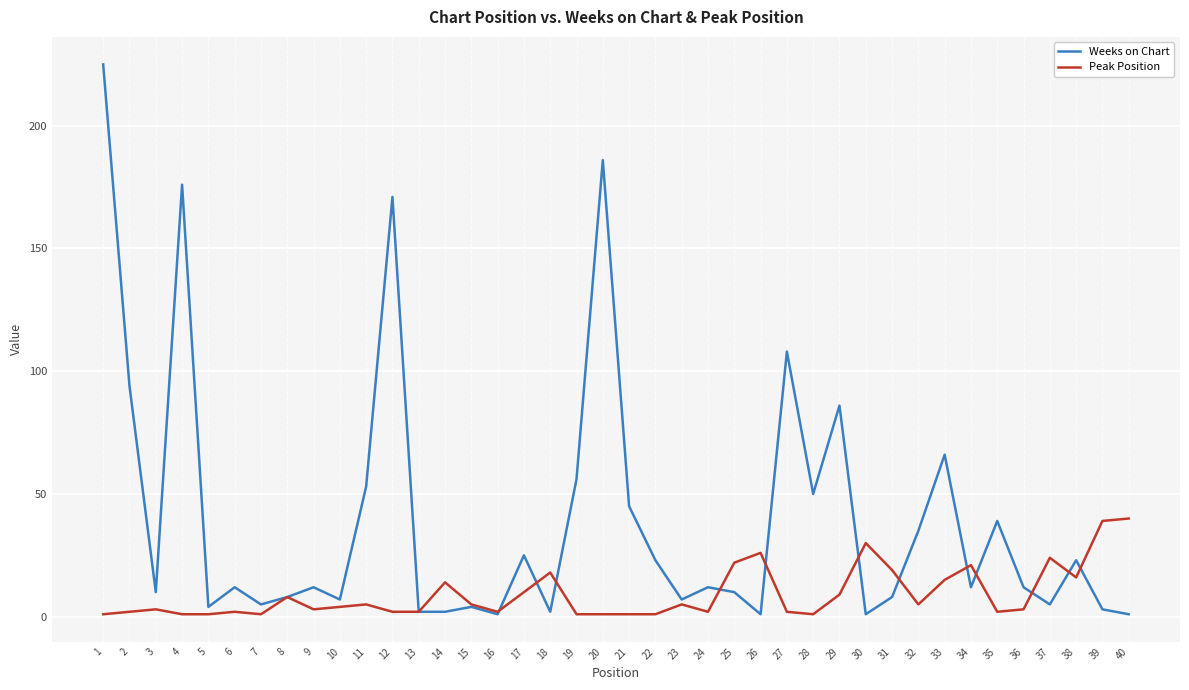

List the series in order of their peak value, lowest first.

Peak Position, Weeks on Chart